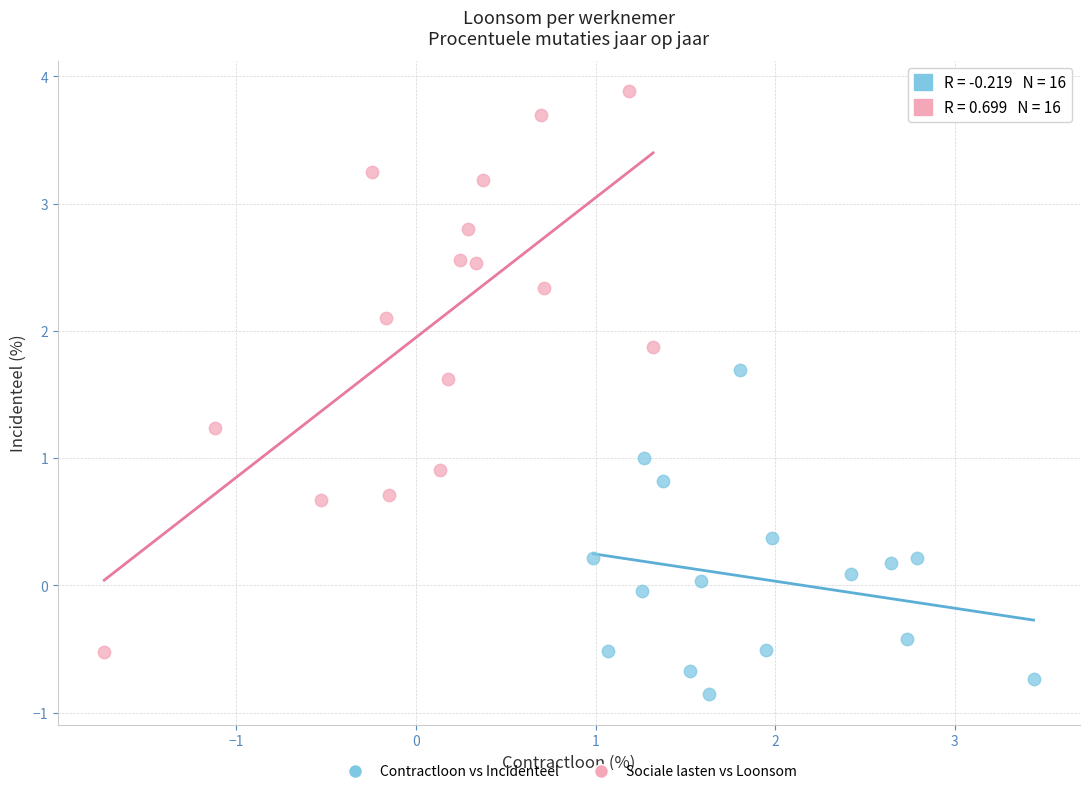

Which series has the widest spread of Y values?

Sociale lasten vs Loonsom